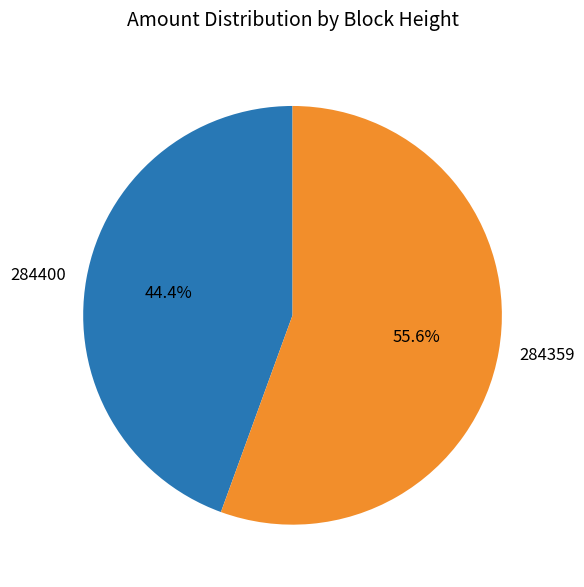

How many slices are in this pie chart?

2